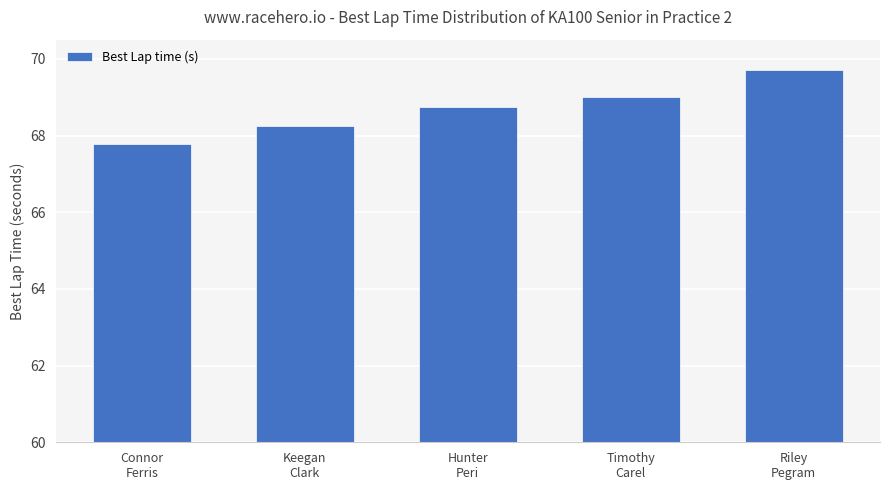

What is the sum of all values?

343.5